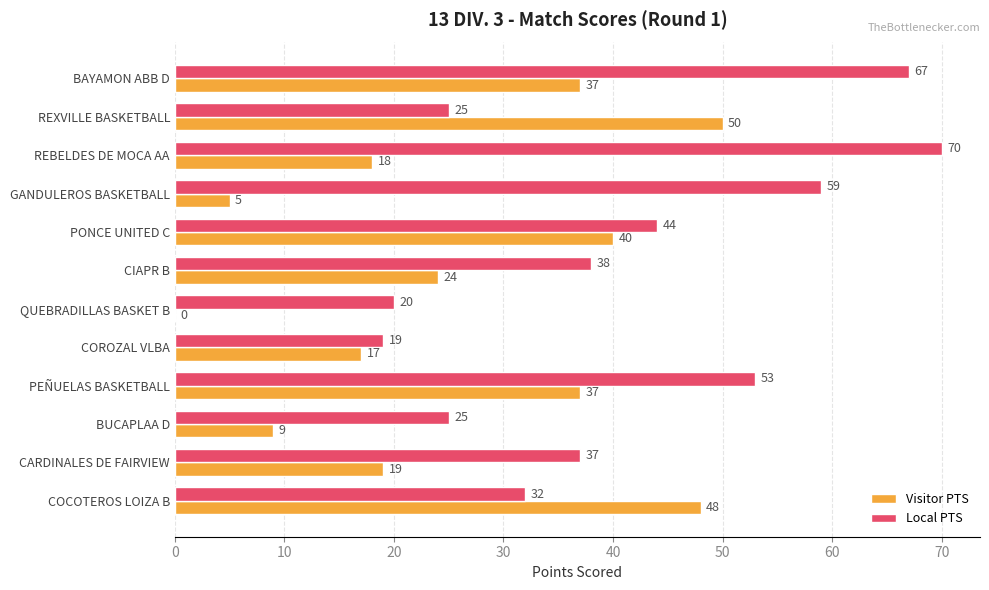

Which series changed the most between QUEBRADILLAS BASKET B and COROZAL VLBA?

Visitor PTS